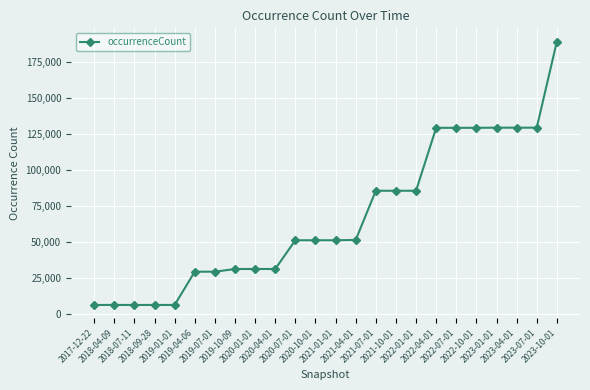

What is the ratio of the value at 2023-07-01 to the value at 2017-12-22?

20.4